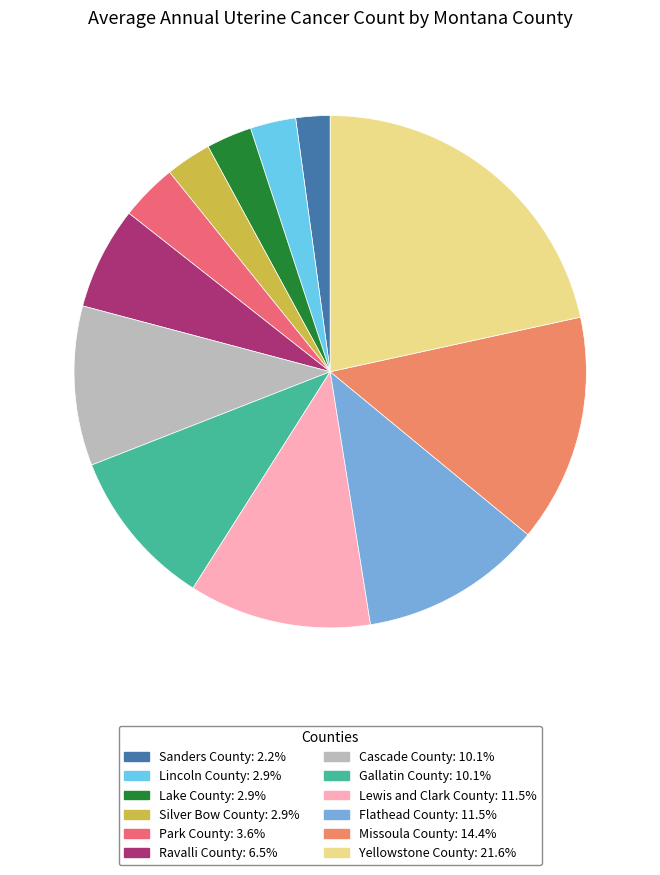

Count the number of slices in the pie.

12